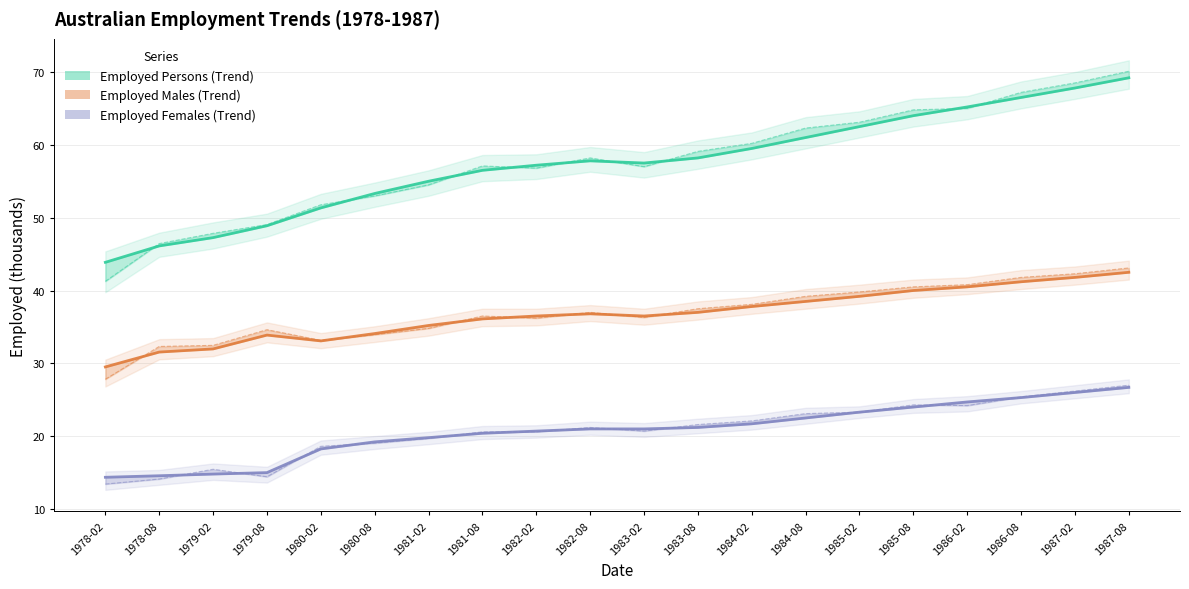

Reading right to left, what are all the values shown in this chart?

Employed Persons (Trend): 1987-08=69.2	1987-02=67.8	1986-08=66.5	1986-02=65.2	1985-08=64.0	1985-02=62.5	1984-08=61.0	1984-02=59.5	1983-08=58.2	1983-02=57.5	1982-08=57.8	1982-02=57.2	1981-08=56.5	1981-02=55.0	1980-08=53.3	1980-02=51.3	1979-08=48.9	1979-02=47.3	1978-08=46.1	1978-02=43.9
Employed Persons (Original): 1987-08=70.1	1987-02=68.5	1986-08=67.2	1986-02=65.0	1985-08=64.8	1985-02=63.1	1984-08=62.3	1984-02=60.2	1983-08=59.1	1983-02=57.0	1982-08=58.2	1982-02=56.8	1981-08=57.1	1981-02=54.5	1980-08=53.0	1980-02=51.8	1979-08=49.0	1979-02=47.9	1978-08=46.4	1978-02=41.3
Employed Males (Trend): 1987-08=42.5	1987-02=41.8	1986-08=41.2	1986-02=40.5	1985-08=40.0	1985-02=39.2	1984-08=38.5	1984-02=37.8	1983-08=37.0	1983-02=36.5	1982-08=36.8	1982-02=36.5	1981-08=36.1	1981-02=35.2	1980-08=34.1	1980-02=33.1	1979-08=33.9	1979-02=32.0	1978-08=31.6	1978-02=29.5
Employed Males (Original): 1987-08=43.1	1987-02=42.3	1986-08=41.8	1986-02=40.8	1985-08=40.5	1985-02=39.8	1984-08=39.2	1984-02=38.1	1983-08=37.5	1983-02=36.3	1982-08=37.0	1982-02=36.2	1981-08=36.5	1981-02=34.8	1980-08=33.9	1980-02=33.2	1979-08=34.6	1979-02=32.5	1978-08=32.3	1978-02=27.8
Employed Females (Trend): 1987-08=26.7	1987-02=26.0	1986-08=25.3	1986-02=24.7	1985-08=24.0	1985-02=23.3	1984-08=22.5	1984-02=21.7	1983-08=21.2	1983-02=21.0	1982-08=21.0	1982-02=20.7	1981-08=20.4	1981-02=19.8	1980-08=19.2	1980-02=18.2	1979-08=15.0	1979-02=14.8	1978-08=14.6	1978-02=14.4
Employed Females (Original): 1987-08=27.0	1987-02=26.2	1986-08=25.4	1986-02=24.2	1985-08=24.3	1985-02=23.3	1984-08=23.1	1984-02=22.1	1983-08=21.6	1983-02=20.7	1982-08=21.2	1982-02=20.6	1981-08=20.6	1981-02=19.7	1980-08=19.0	1980-02=18.6	1979-08=14.4	1979-02=15.5	1978-08=14.1	1978-02=13.4